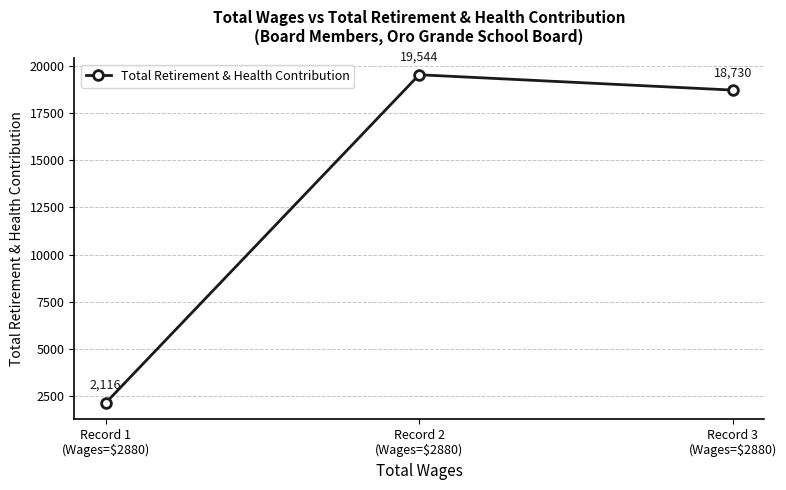

Which category has the lowest value across all series?

Record 1
(Wages=$2880)